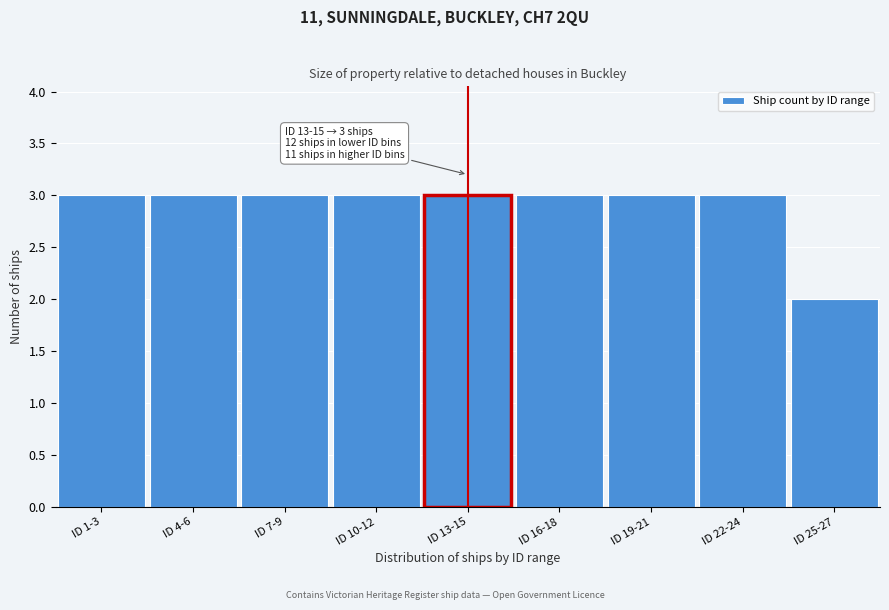

Reading left to right, list all the values displayed in this chart.

ID 1-3=3	ID 4-6=3	ID 7-9=3	ID 10-12=3	ID 13-15=3	ID 16-18=3	ID 19-21=3	ID 22-24=3	ID 25-27=2